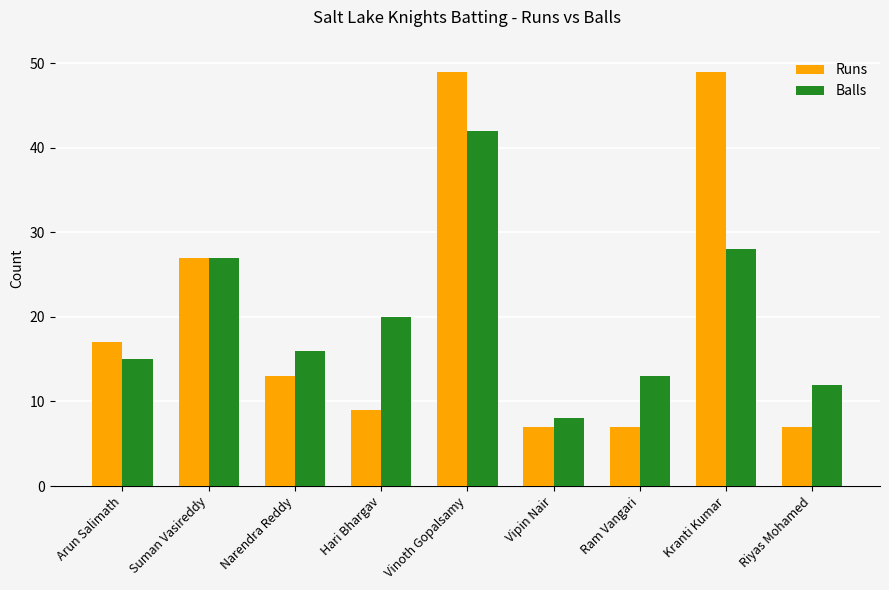

What is the maximum value shown in the chart?

49